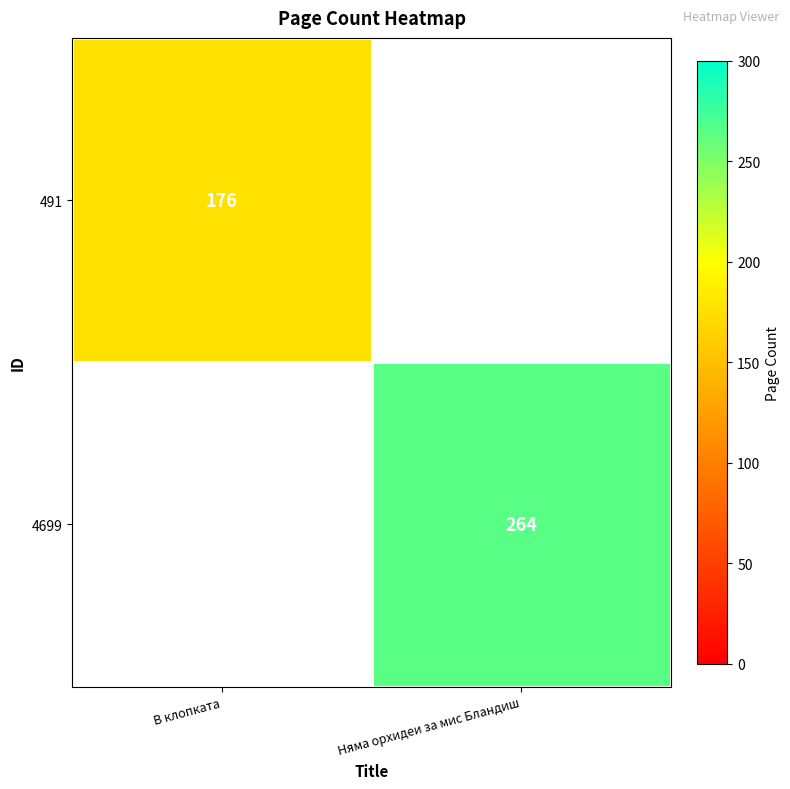

Which has a higher value, В клопката or Няма орхидеи за мис Бландиш?

Няма орхидеи за мис Бландиш